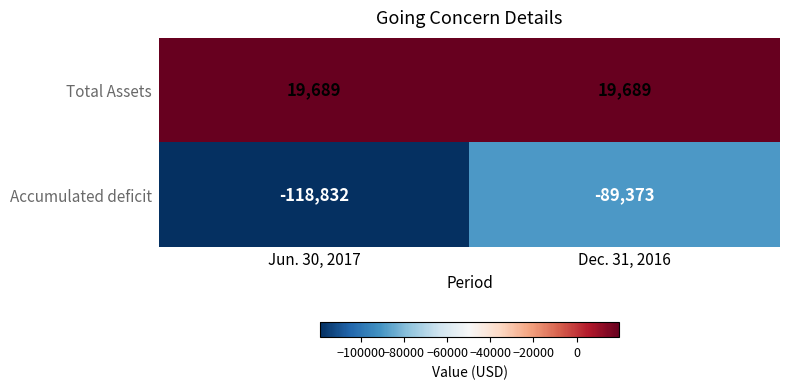

Reading right to left, list all the values displayed in this chart.

Total Assets: Dec. 31, 2016=19689	Jun. 30, 2017=19689
Accumulated deficit: Dec. 31, 2016=-89373	Jun. 30, 2017=-118832